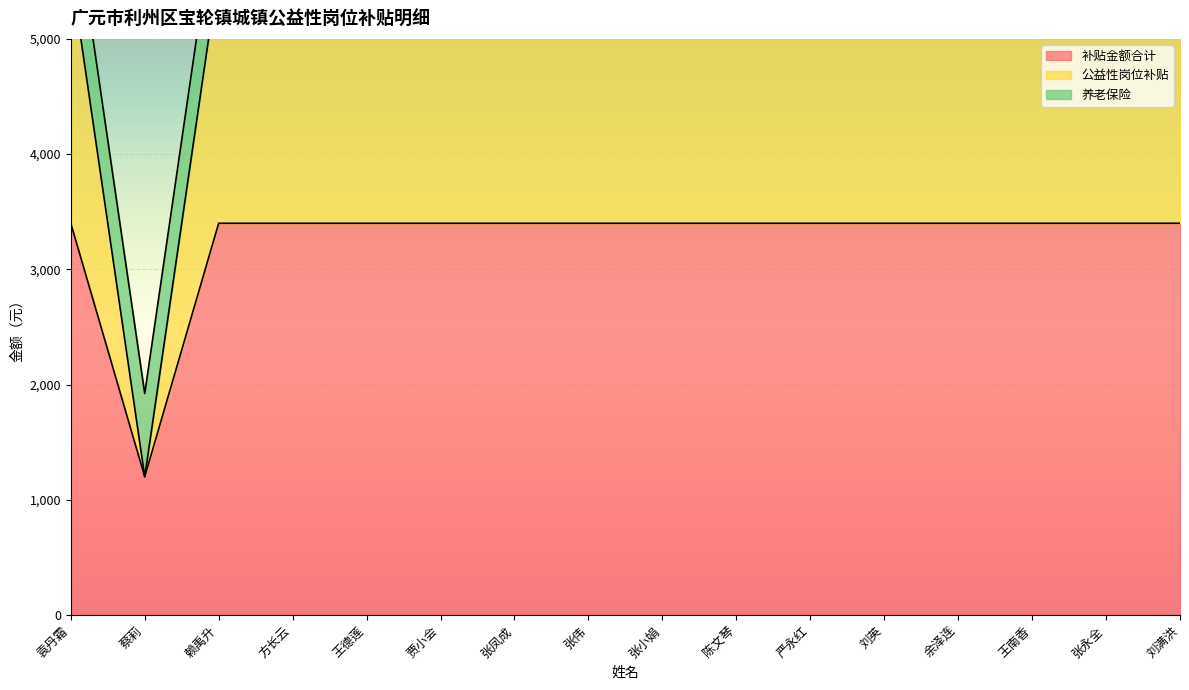

How many data points in 补贴金额合计 are less than 3399?

1